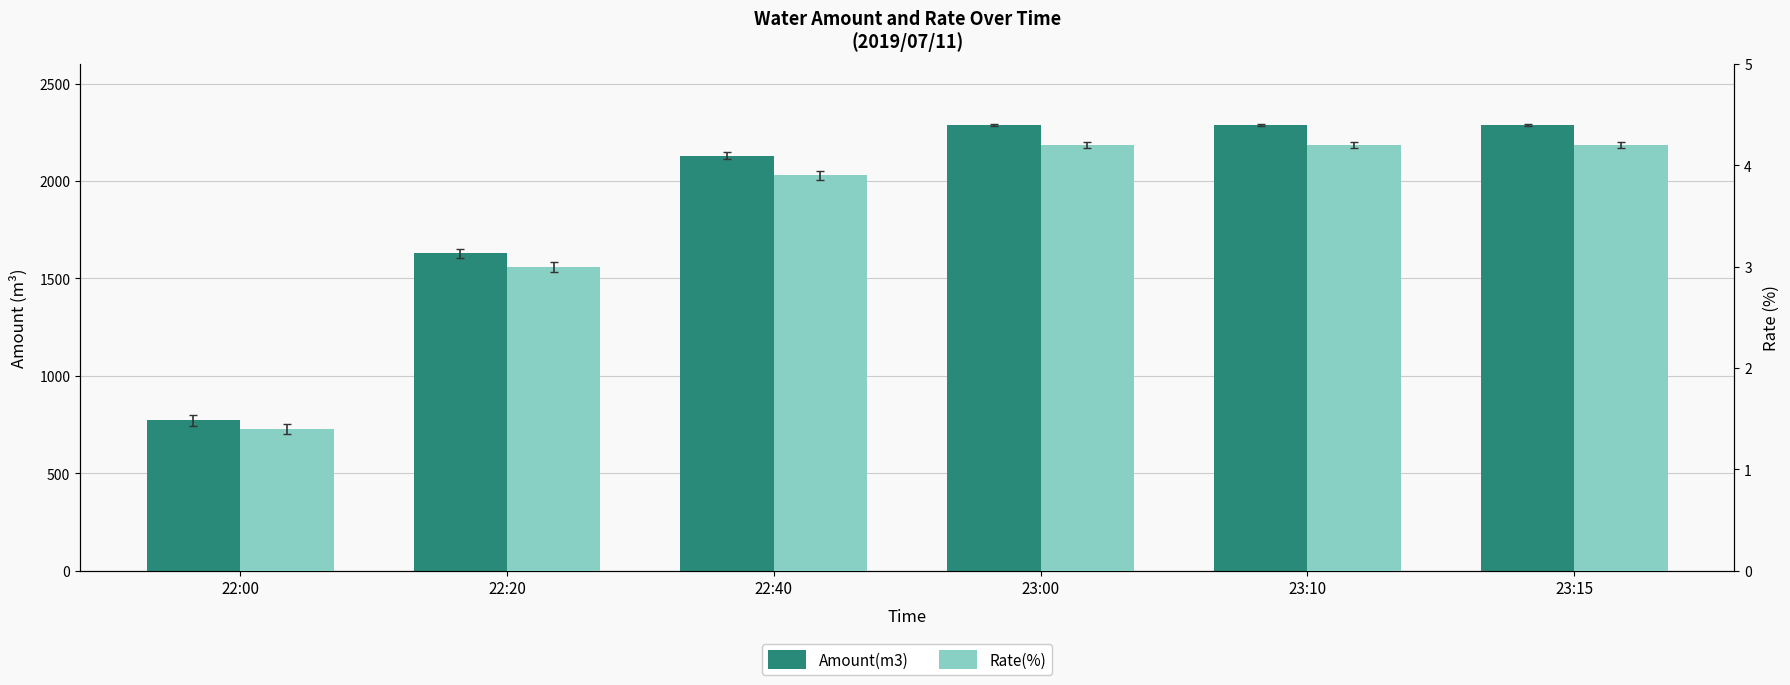

Is the value of Amount(m3) at 22:40 greater than the value of Rate(%) at 23:00?

Yes